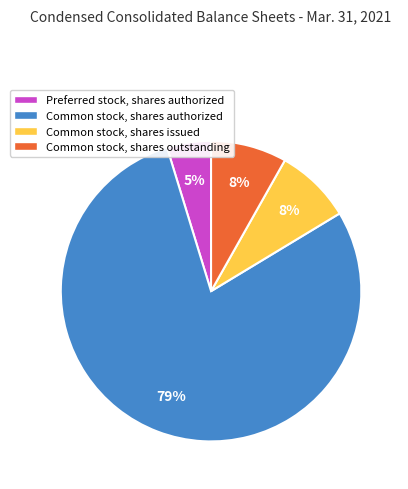

How many slices are in this pie chart?

4